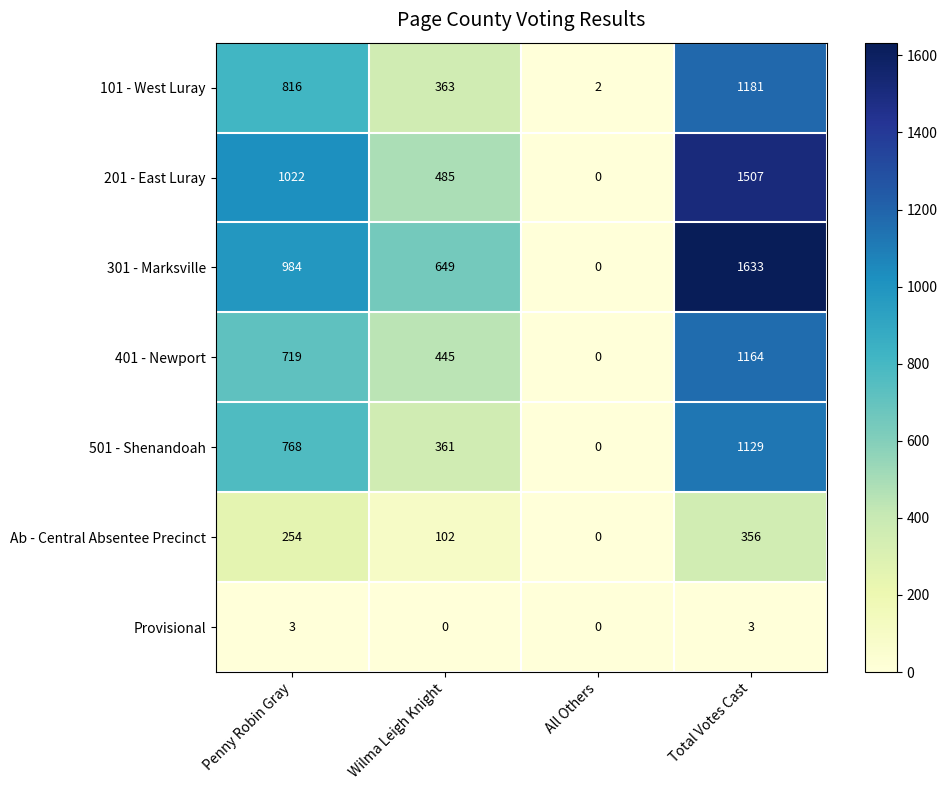

The value of 201 - East Luray at Total Votes Cast is 1507. True or false?

True